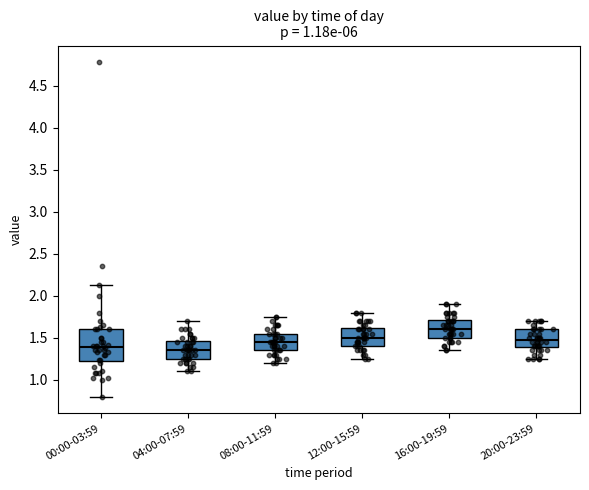

Where does the upper whisker of the box for 00:00-03:59 end on the y-axis? The values are not printed on the chart, so give them approximately, as read against the axis.

2.15